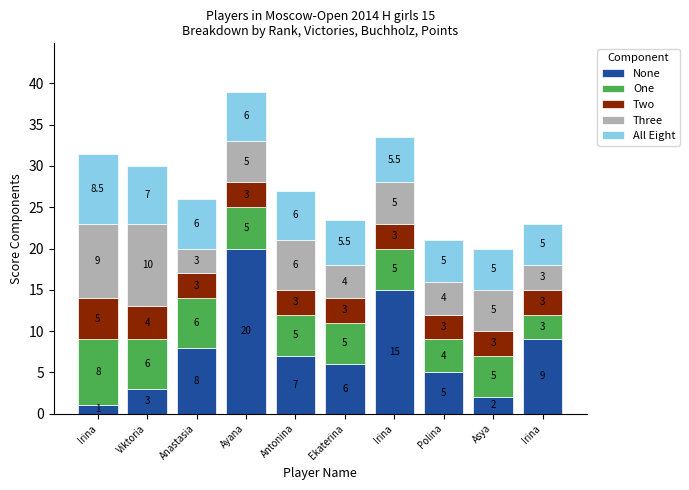

How many values in the None series are below 7?

5